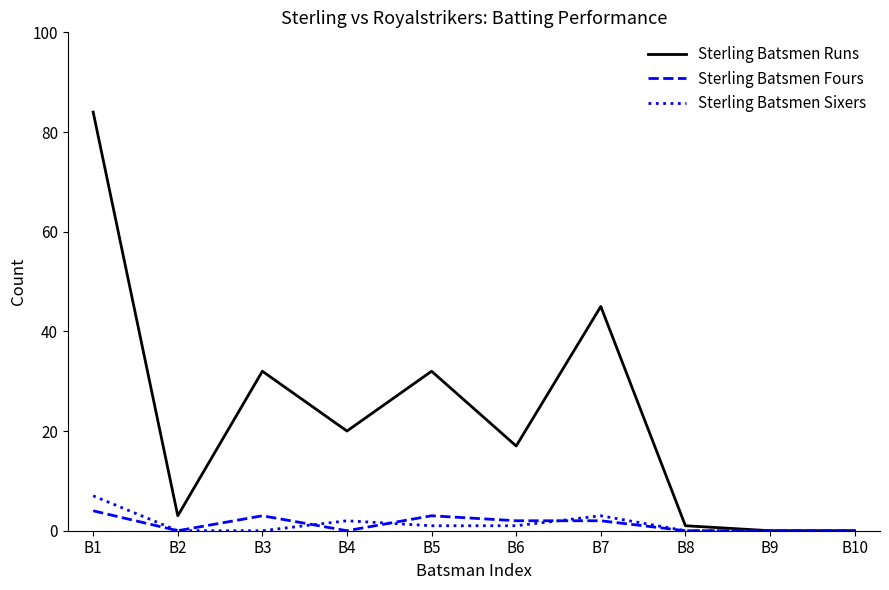

At which category is the sum across all series the highest?

B1